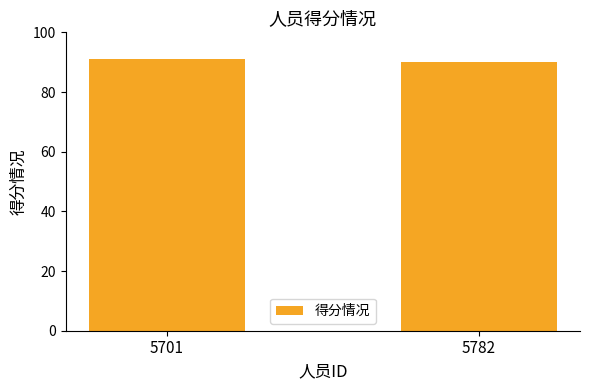

Rank the categories by value from highest to lowest.

5701, 5782